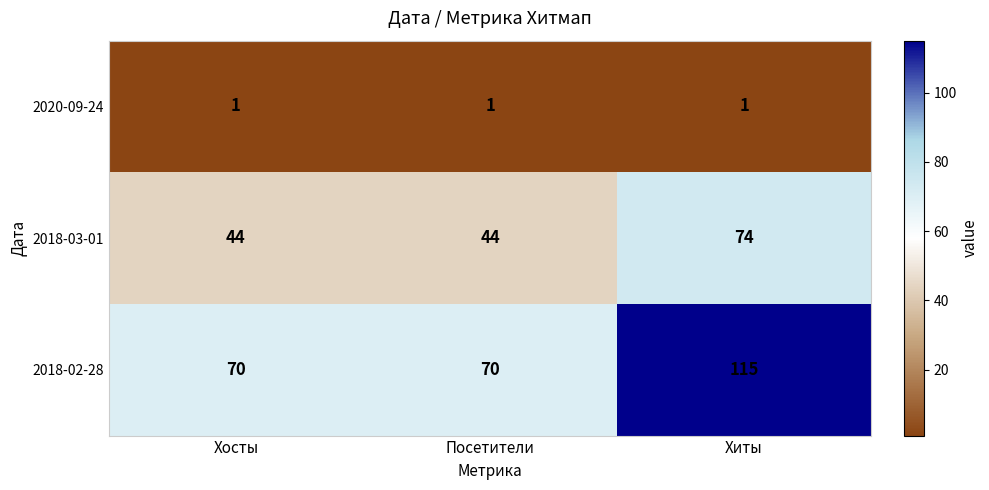

At how many categories does at least one series exceed 108?

1